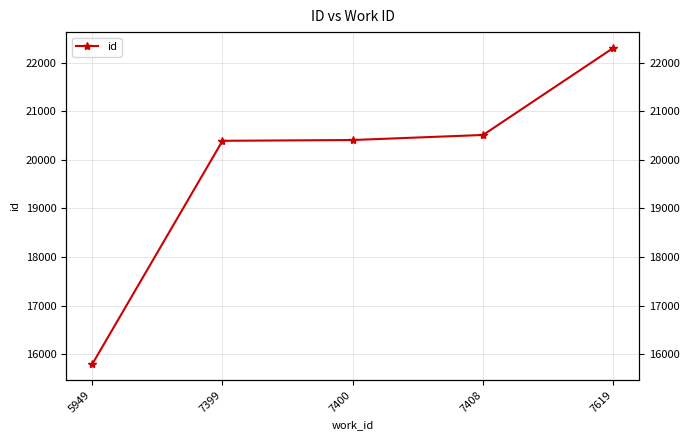

List the labels in order of value, smallest first.

5949, 7399, 7400, 7408, 7619